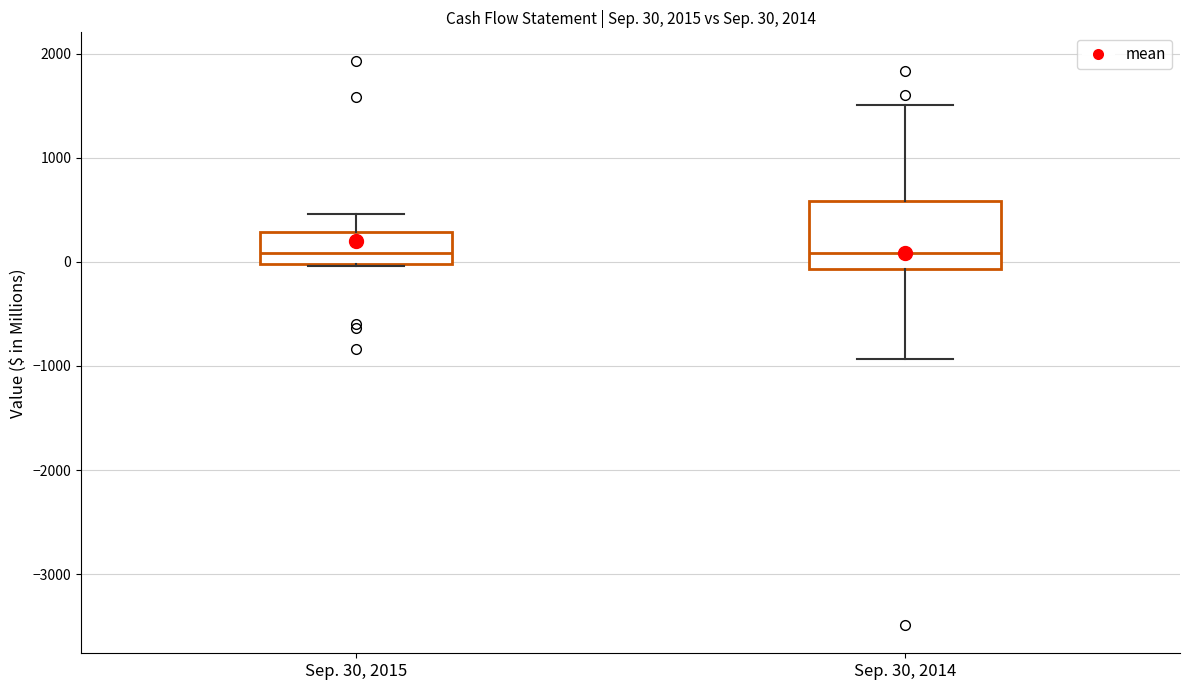

Comparing the boxes themselves (not the whiskers), which one is the tallest?

Sep. 30, 2014